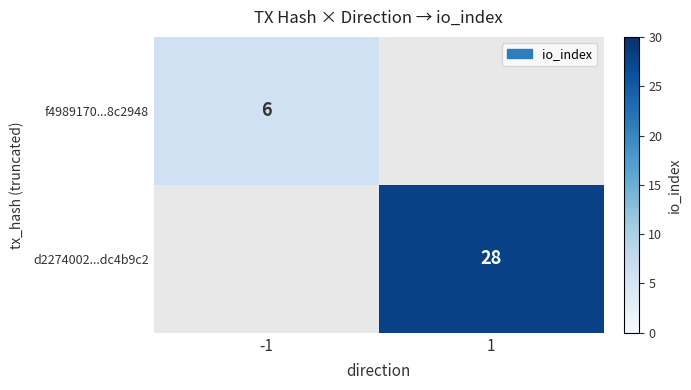

Is the value of d2274002...dc4b9c2 at 1 greater than the value of f4989170...8c2948 at -1?

Yes